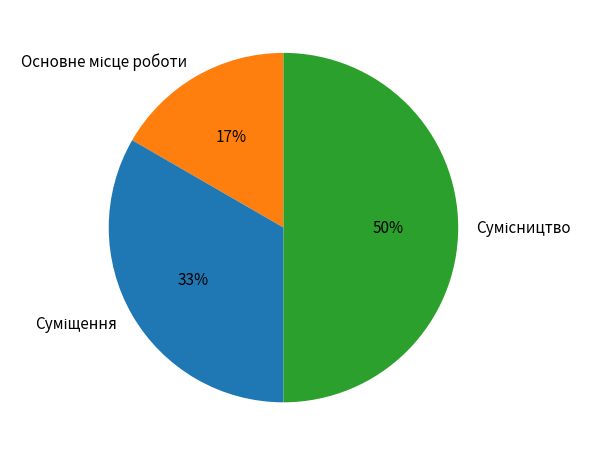

To the nearest percent, what is the average slice percentage?

33%